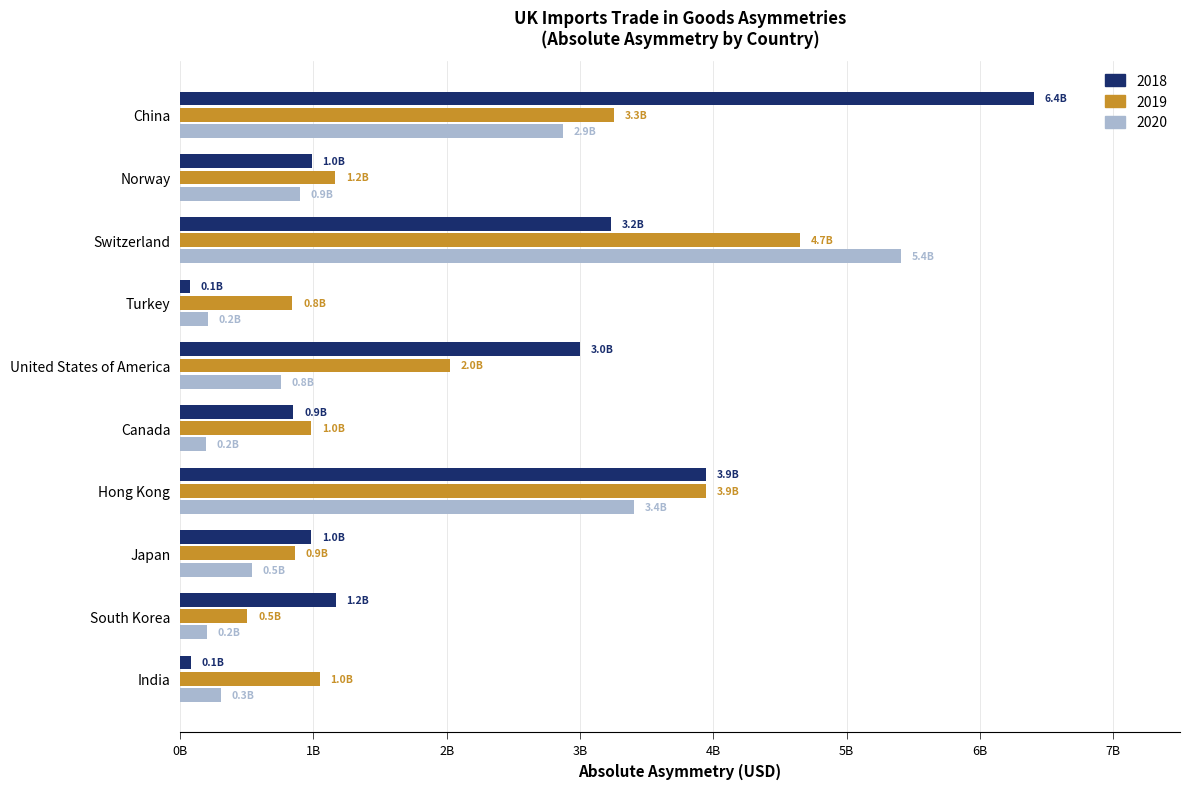

What are all the series names shown in the legend?

2018, 2019, 2020